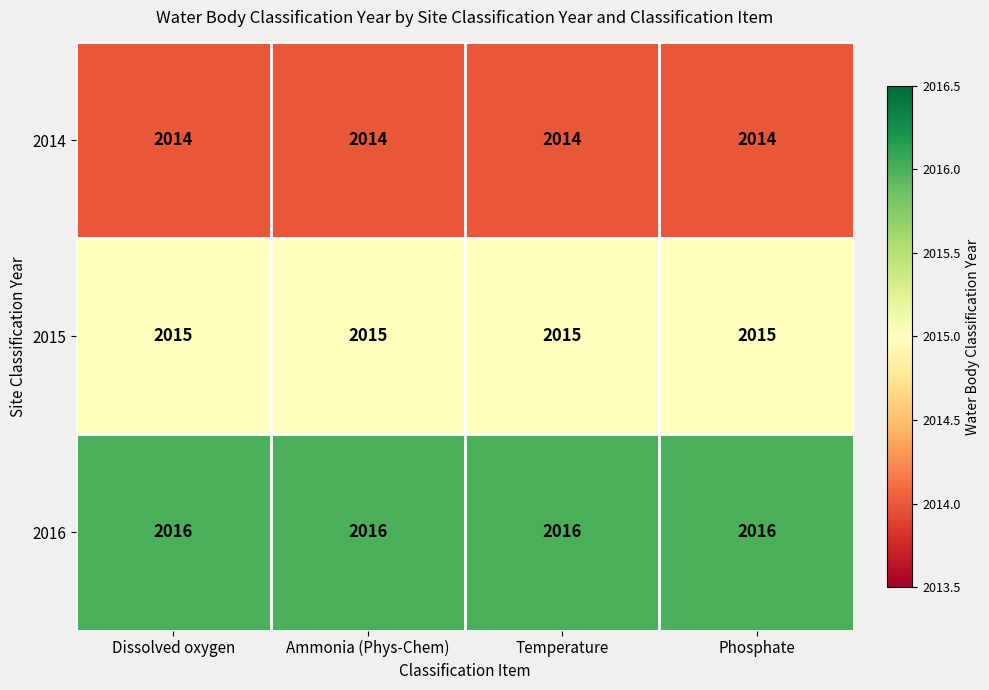

What is the average value of the 2014 series?

2014